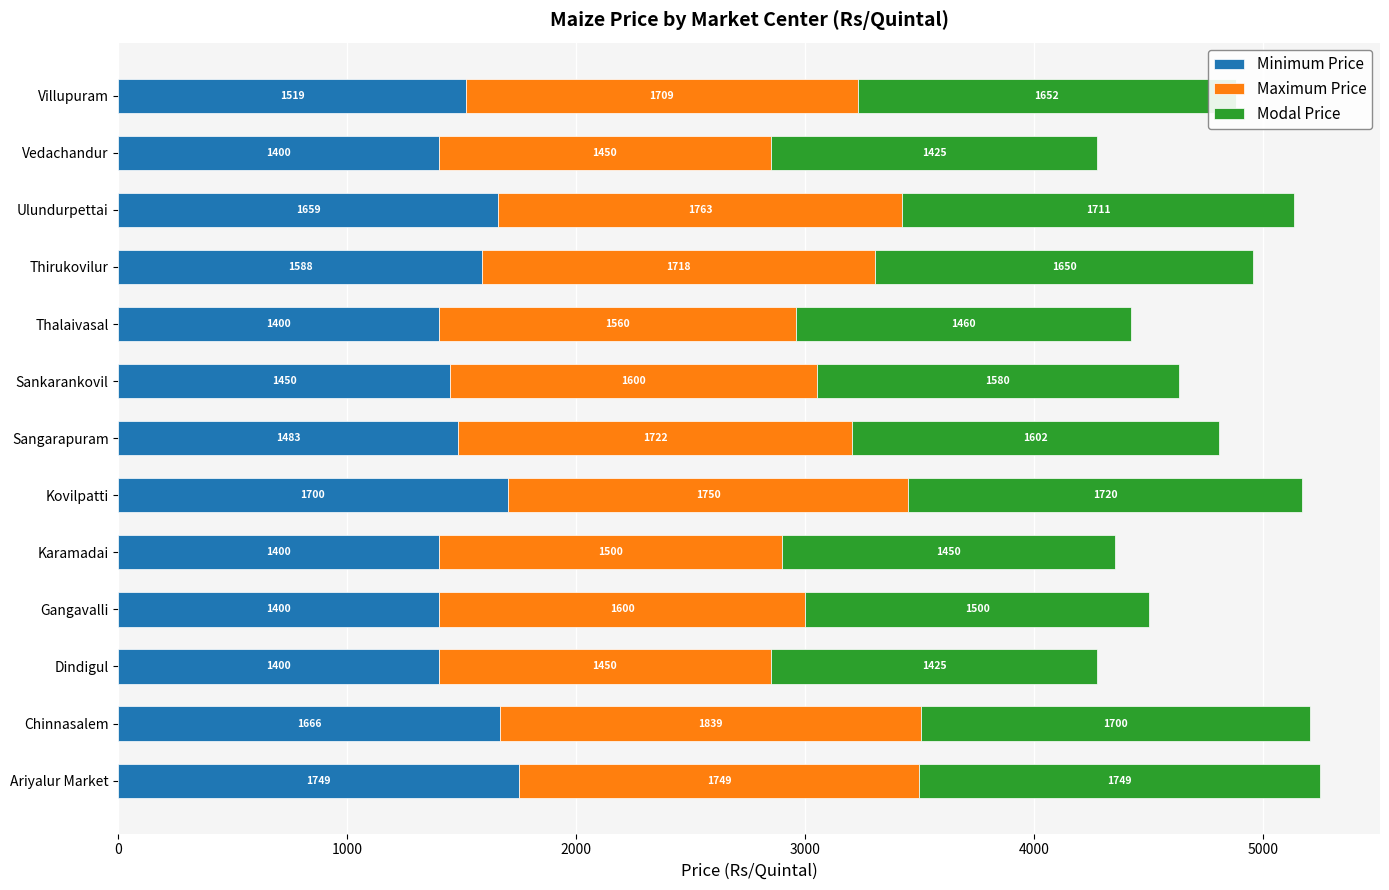

Is it true that Minimum Price equals 1659 at Ulundurpettai?

True